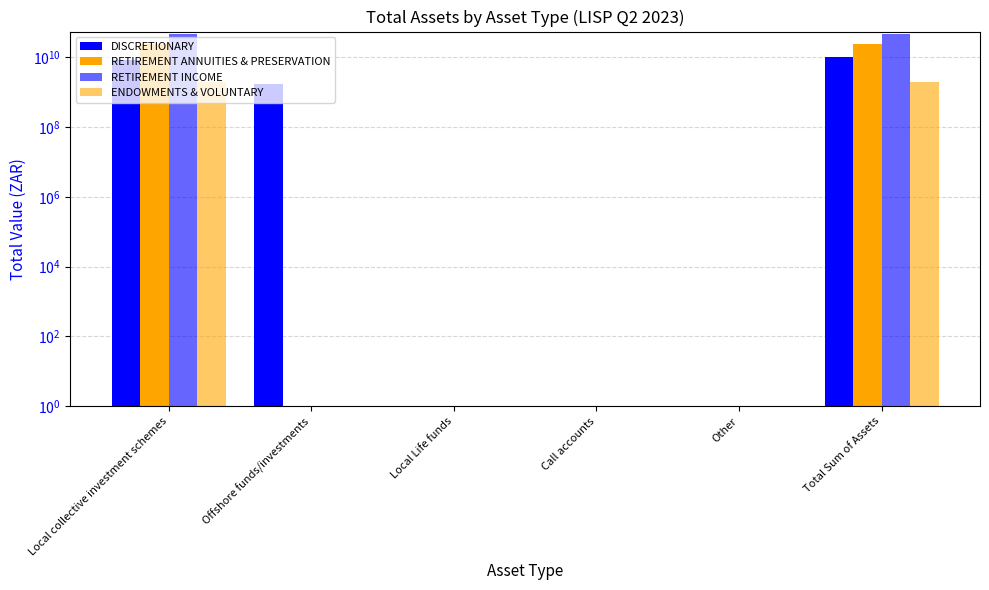

How many bars are there in total?

24